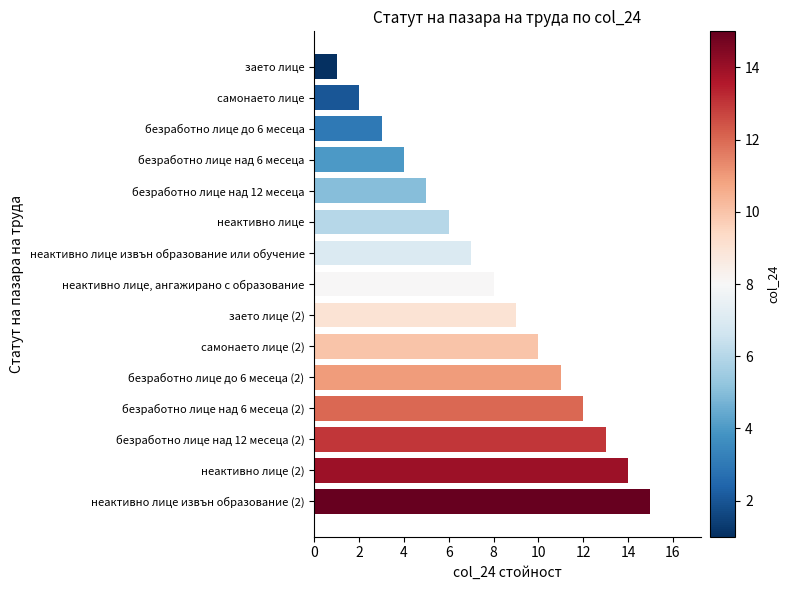

List the labels in order of value, smallest first.

заето лице, самонаето лице, безработно лице до 6 месеца, безработно лице над 6 месеца, безработно лице над 12 месеца, неактивно лице, неактивно лице извън образование или обучение, неактивно лице, ангажирано с образование, заето лице (2), самонаето лице (2), безработно лице до 6 месеца (2), безработно лице над 6 месеца (2), безработно лице над 12 месеца (2), неактивно лице (2), неактивно лице извън образование (2)